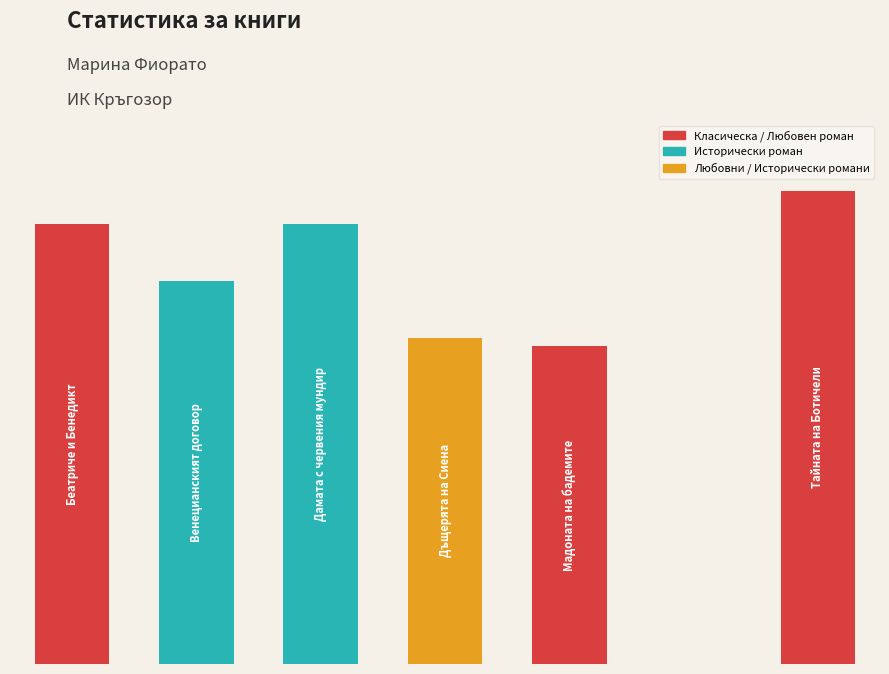

Which category has the highest value across all series?

Тайната на Ботичели